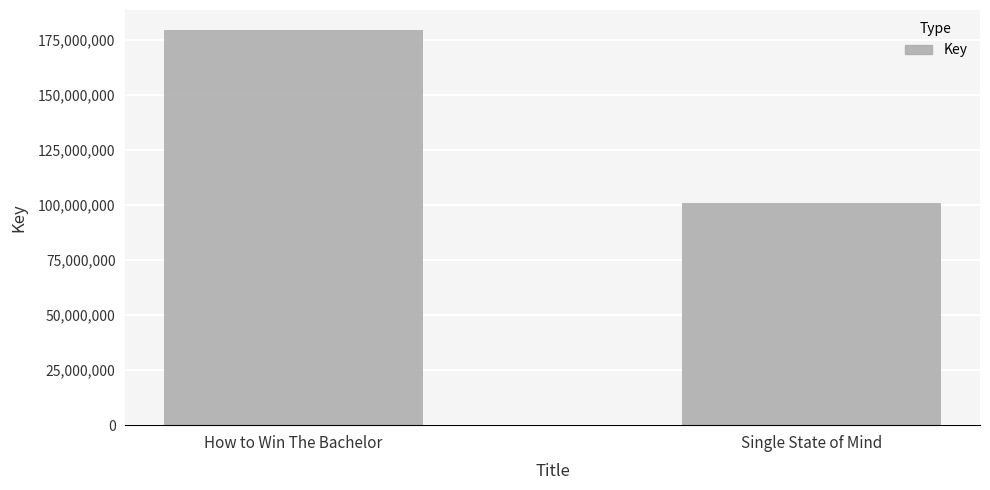

List the labels in order of value, largest first.

How to Win The Bachelor, Single State of Mind